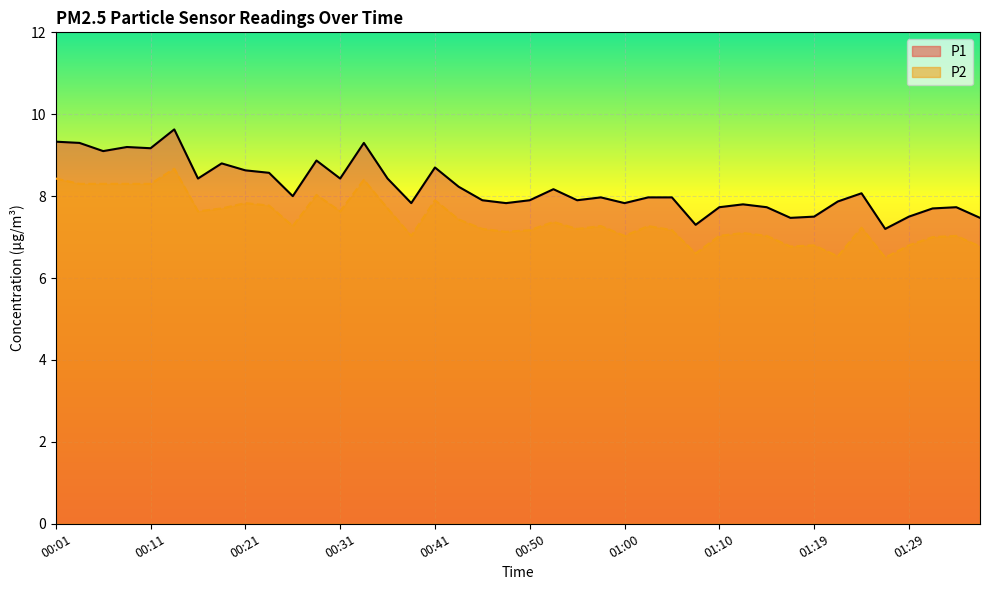

How many data points in P2 are above 7?

32